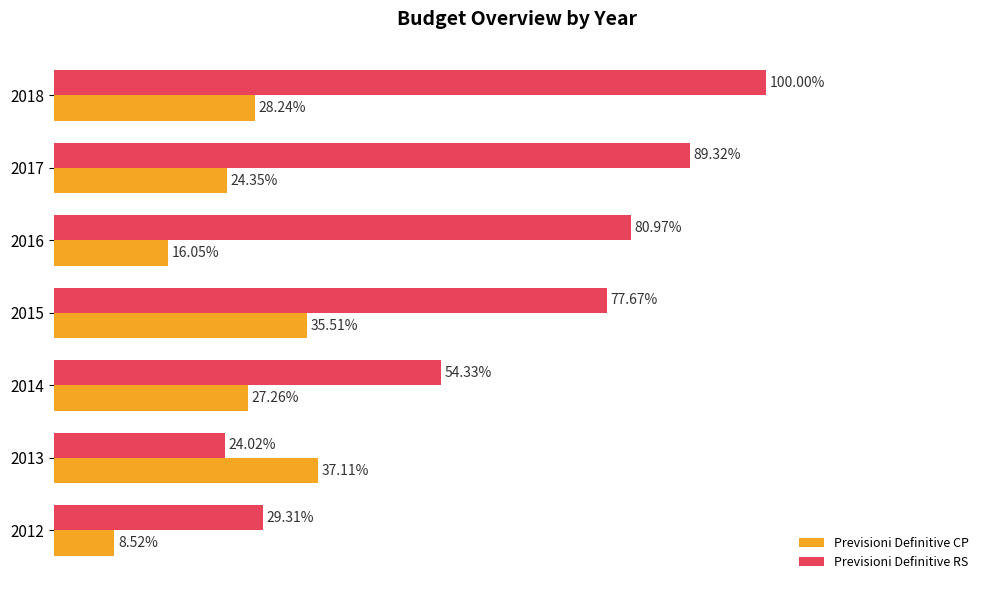

Which series has the largest total across all categories?

Previsioni Definitive RS